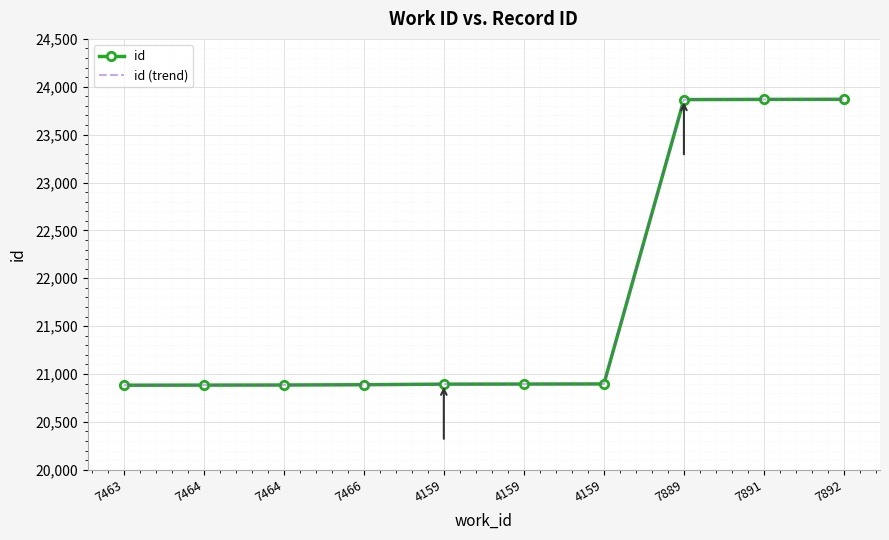

What is the maximum value for id (trend)?

23869